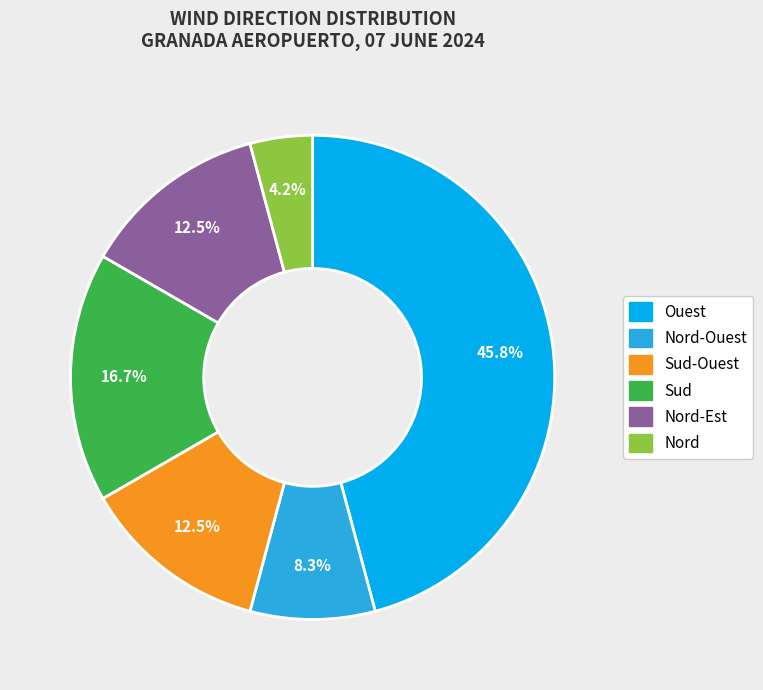

To the nearest percent, what percentage of the pie is Nord?

4%